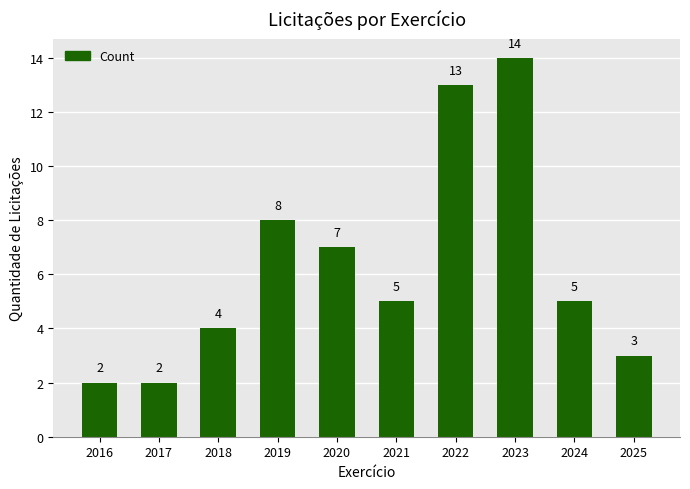

True or false: the data shows 14 at 2023.

True